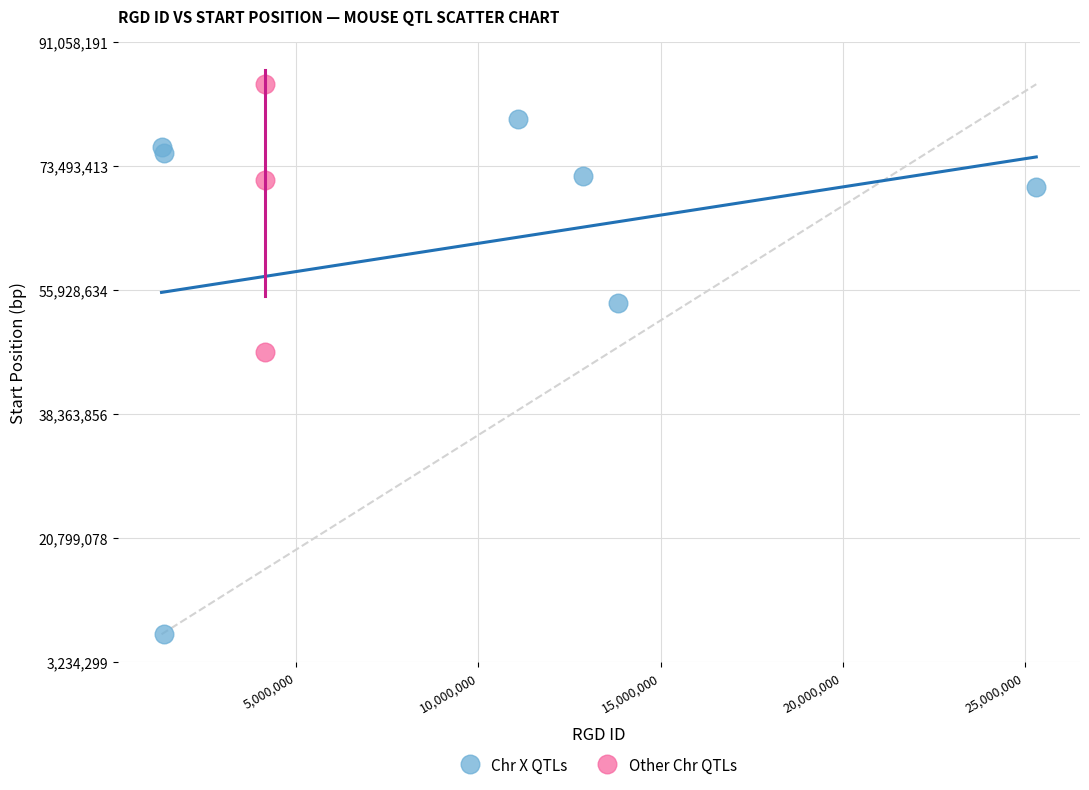

Which series has the widest spread of Y values?

Chr X QTLs